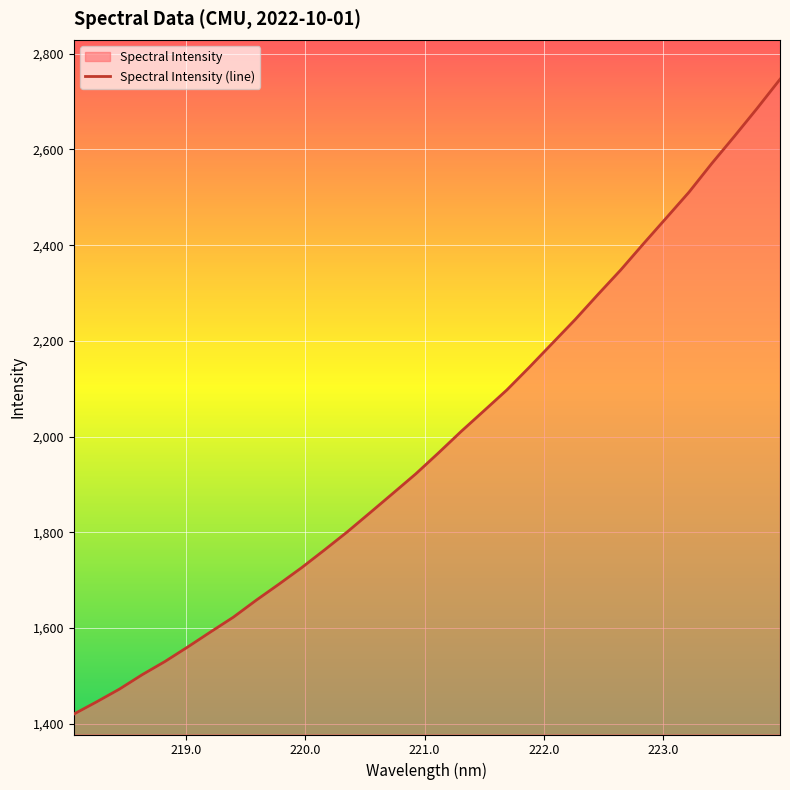

What is the smallest value displayed?

1420.3